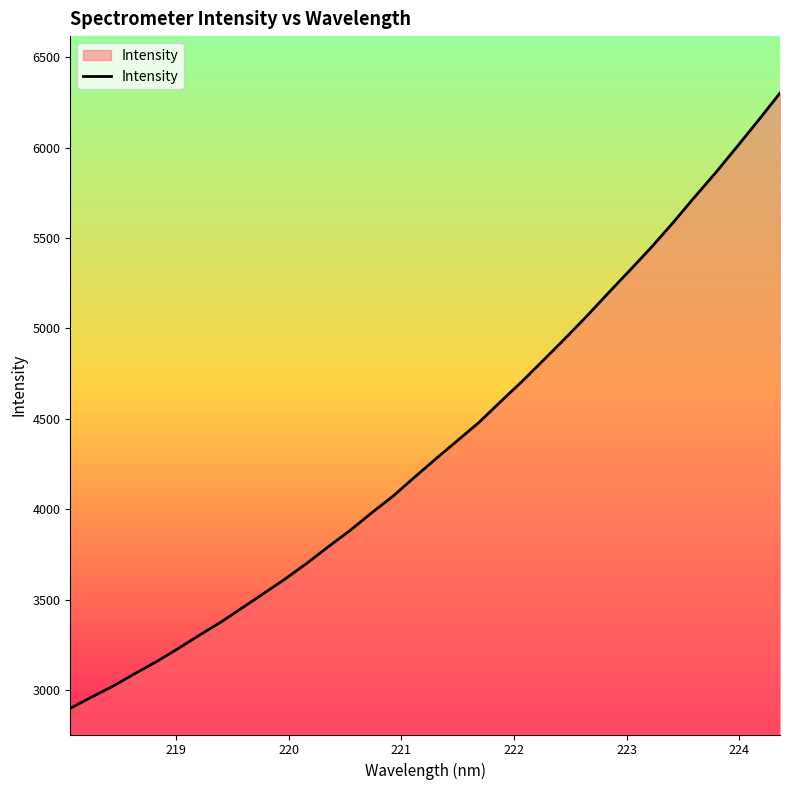

What is the difference between the maximum and minimum values?

3403.7